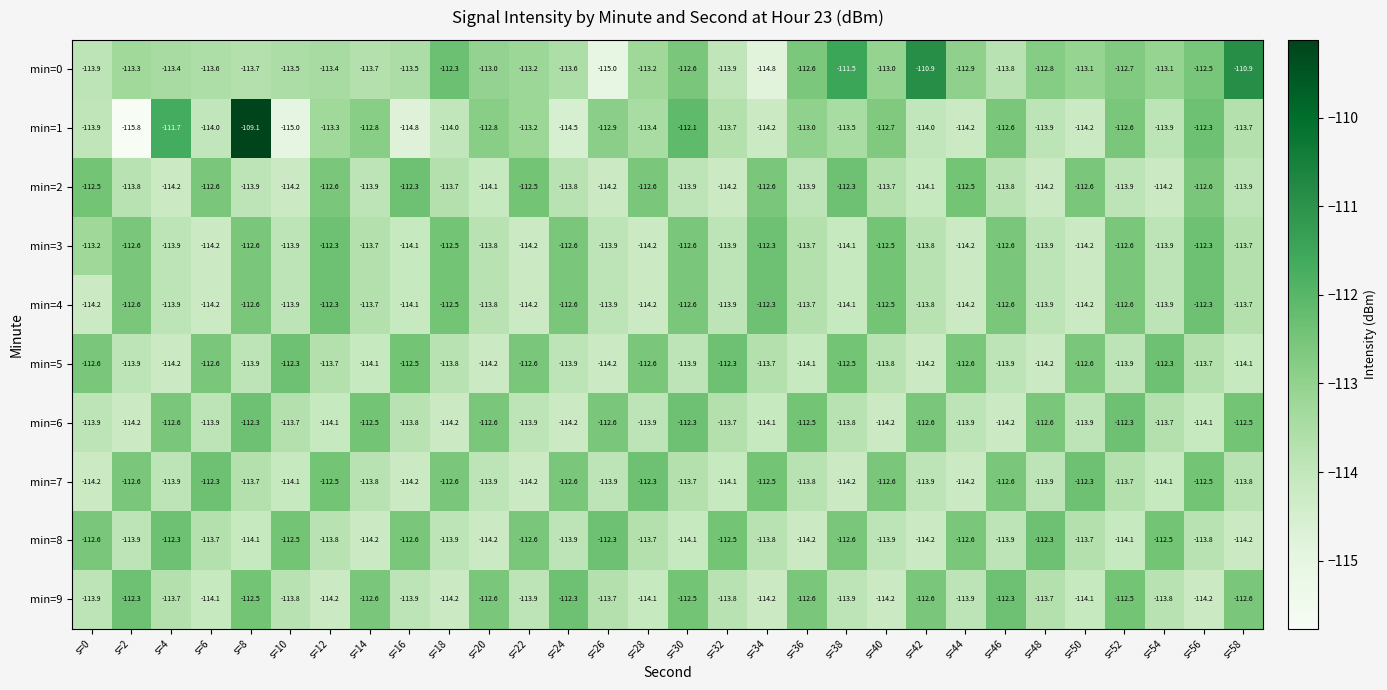

Which series has the largest range (max minus min)?

min=1